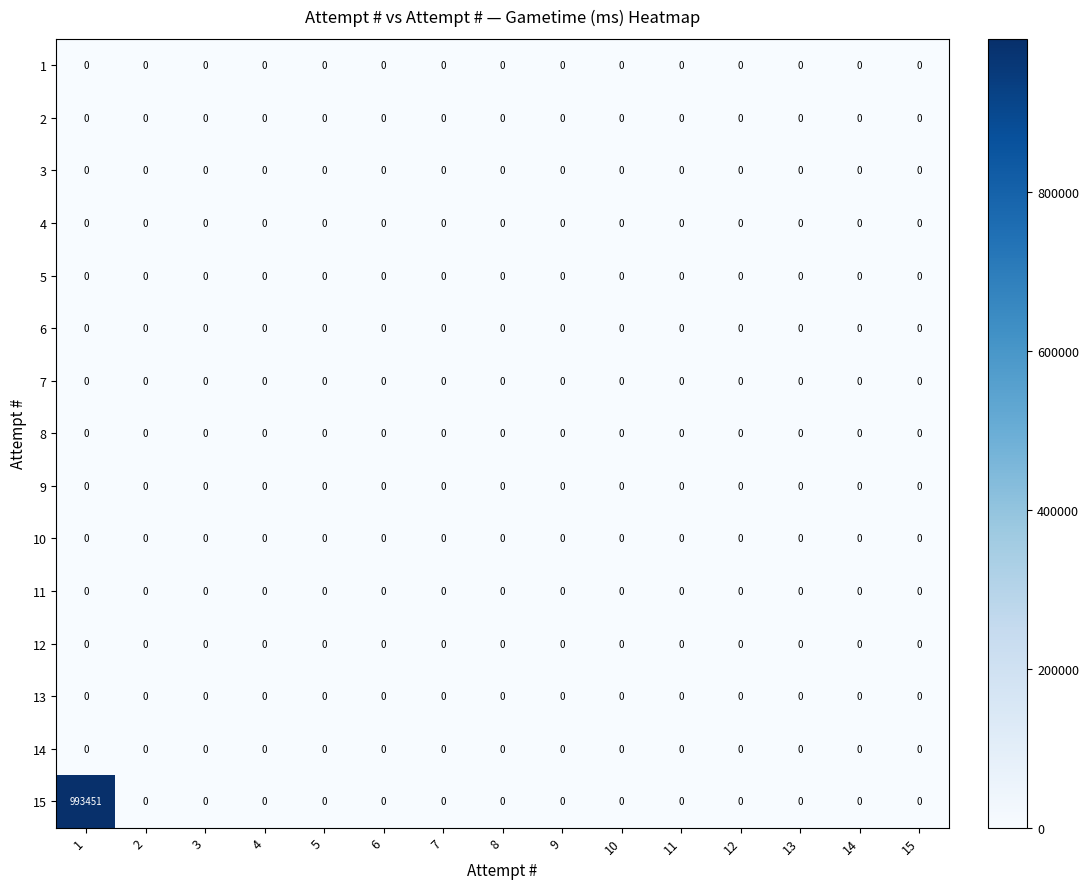

At how many categories does at least one series exceed 533777?

1